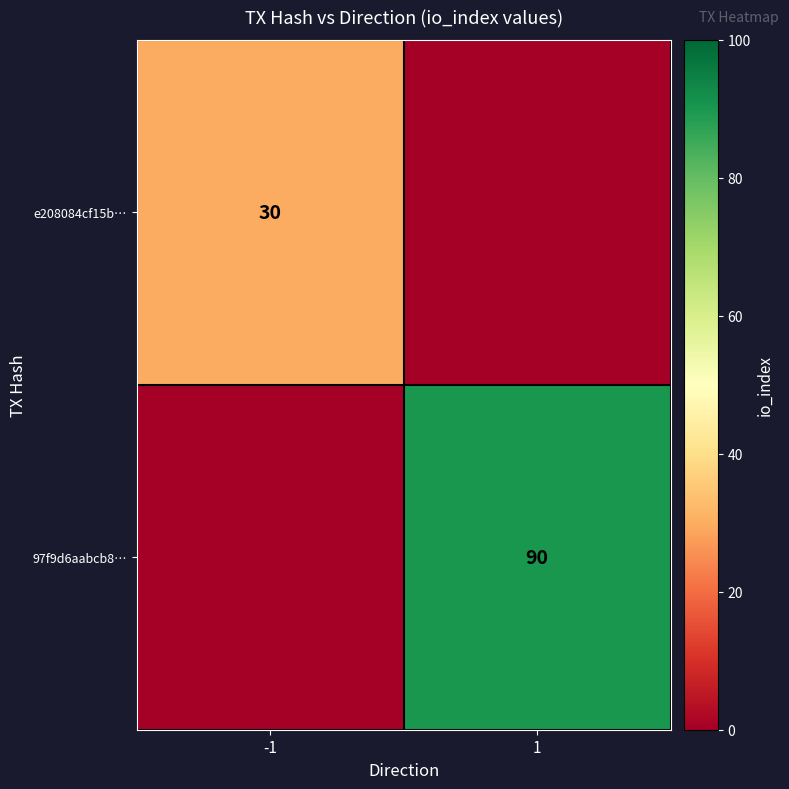

Is it true that 97f9d6aabcb8… equals 90 at 1?

True